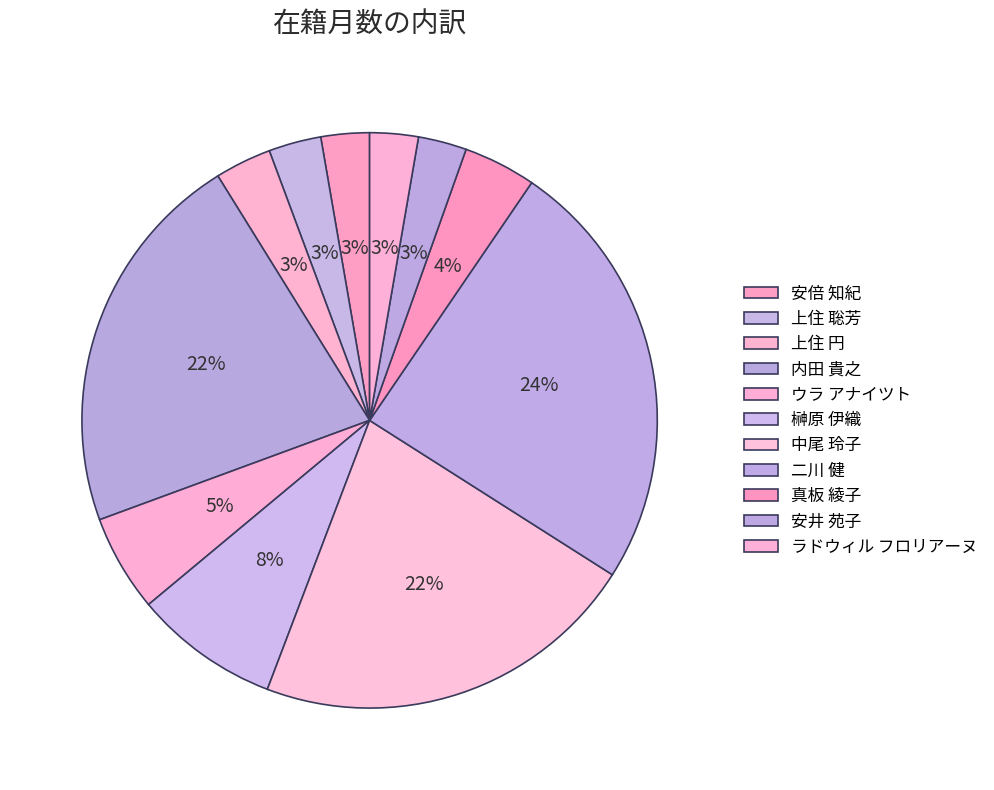

What percentage is the 中尾 玲子 slice, to the nearest percent?

22%